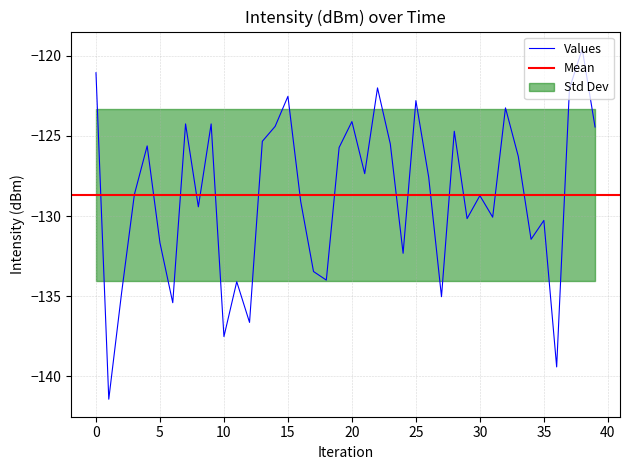

Where is the first local minimum?

1